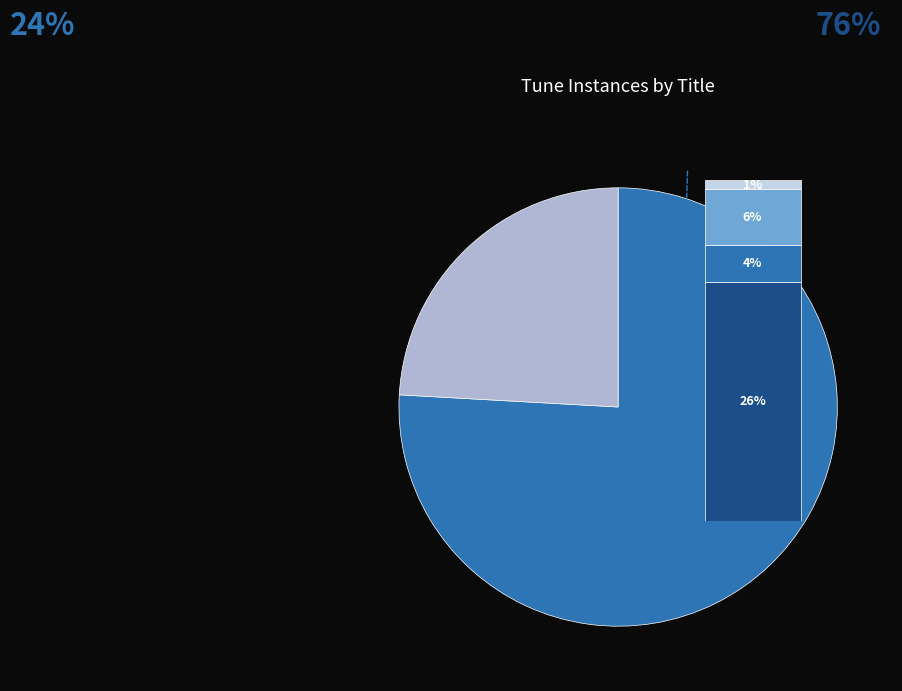

Is it true that ST. THEODULPH is 68% of the pie?

False